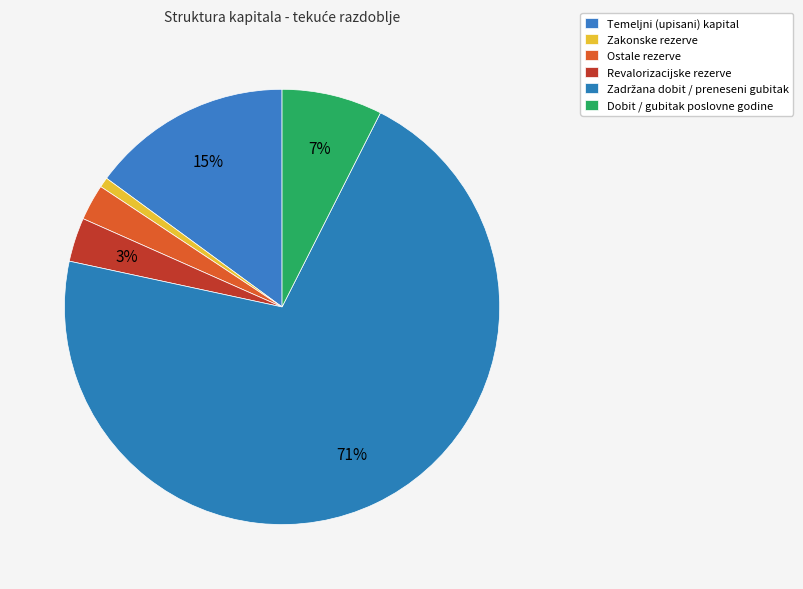

What percentage is the Revalorizacijske rezerve slice, to the nearest percent?

3%